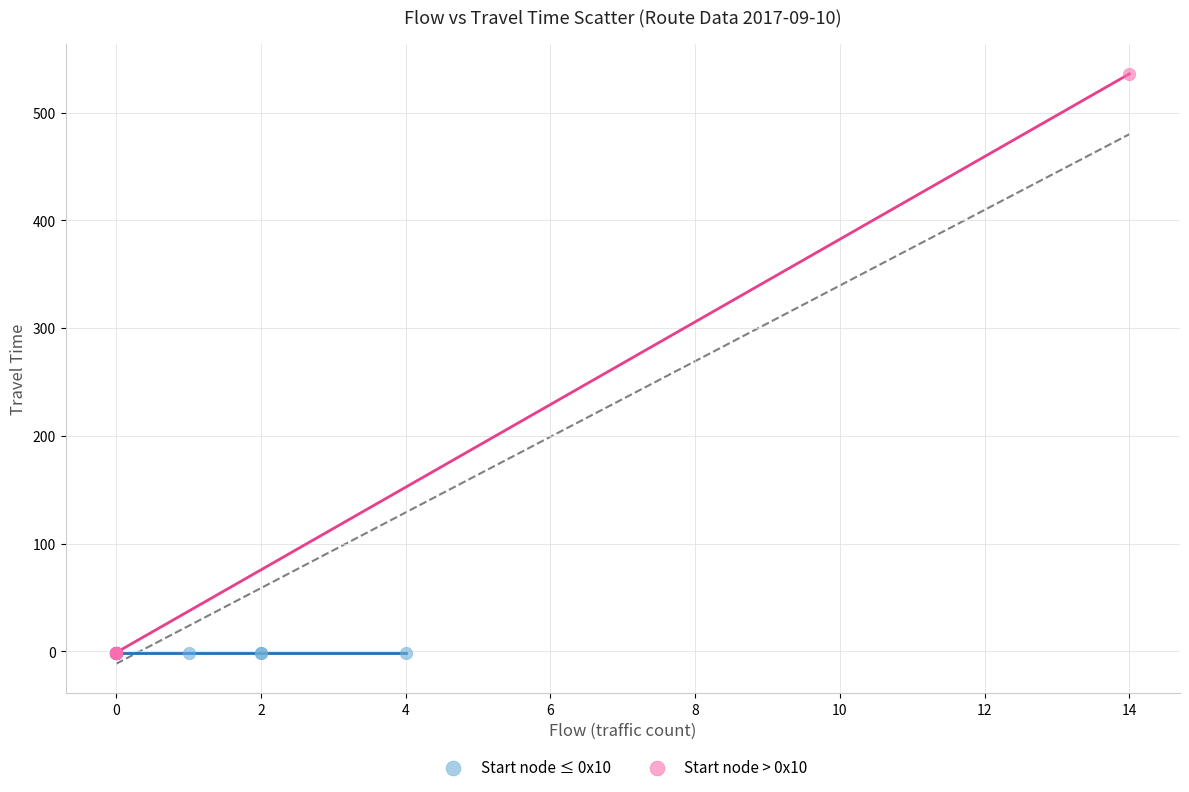

Which series reaches the maximum Y coordinate?

Start node > 0x10